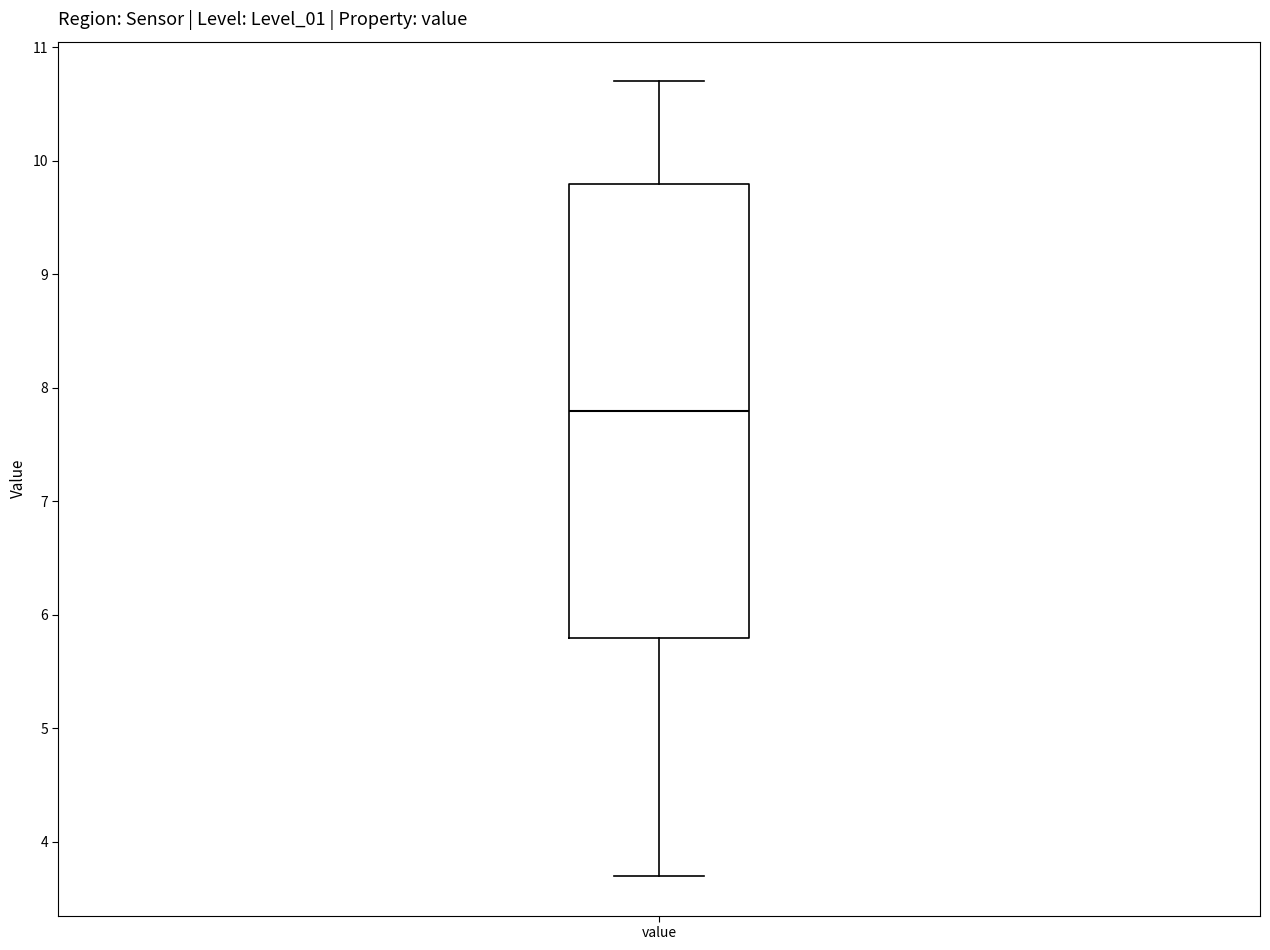

Transcribe this box plot: give where the median line is, the range the box spans, and where the two whiskers end, as read against the y-axis. The values are not printed on the chart, so give them approximately, as read against the axis.

median 7.8, box 5.8 to 9.8, whiskers 3.7 to 10.7